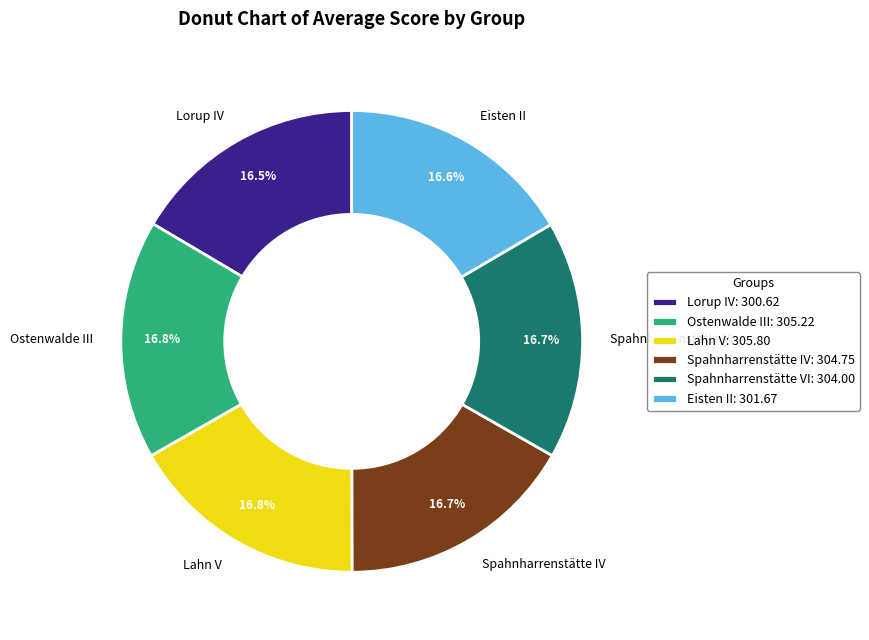

Approximately how many times larger is the value at Ostenwalde III compared to Lorup IV?

1.0